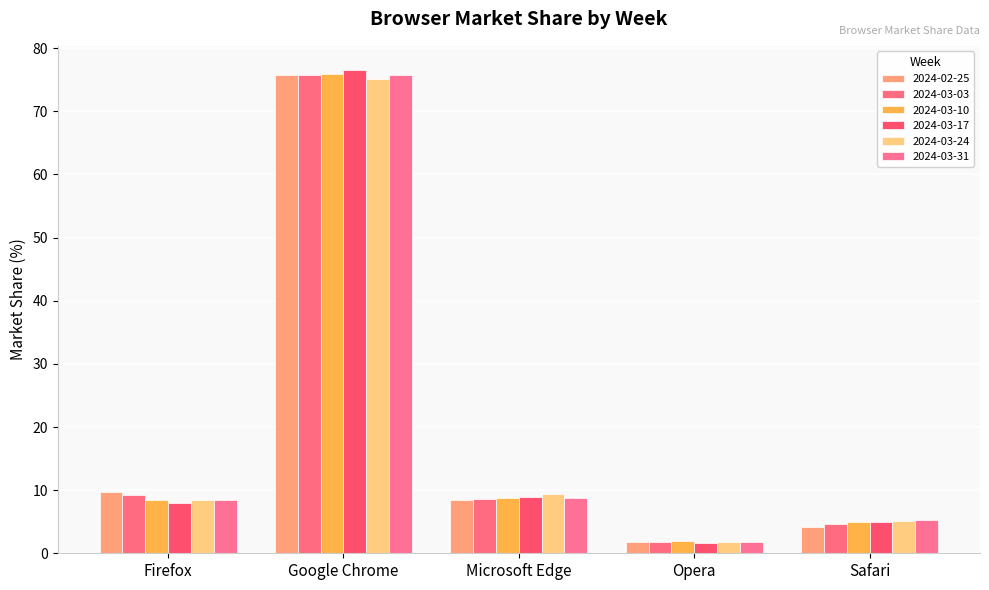

At which label does 2024-03-24 reach its peak?

Google Chrome